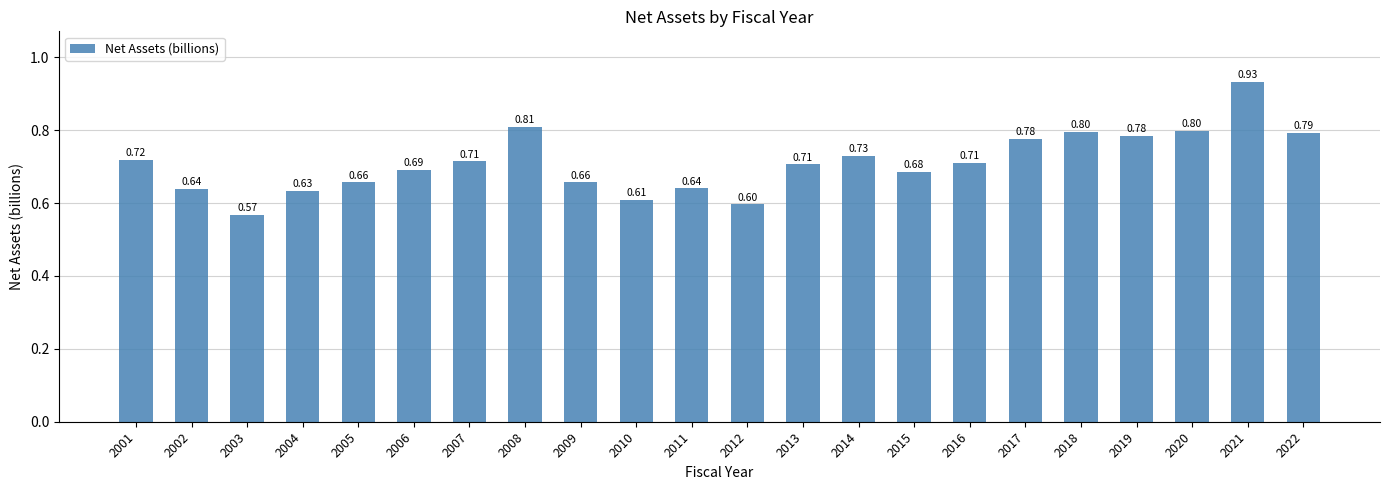

The chart shows a value of 0.3 at 2005. True or false?

False